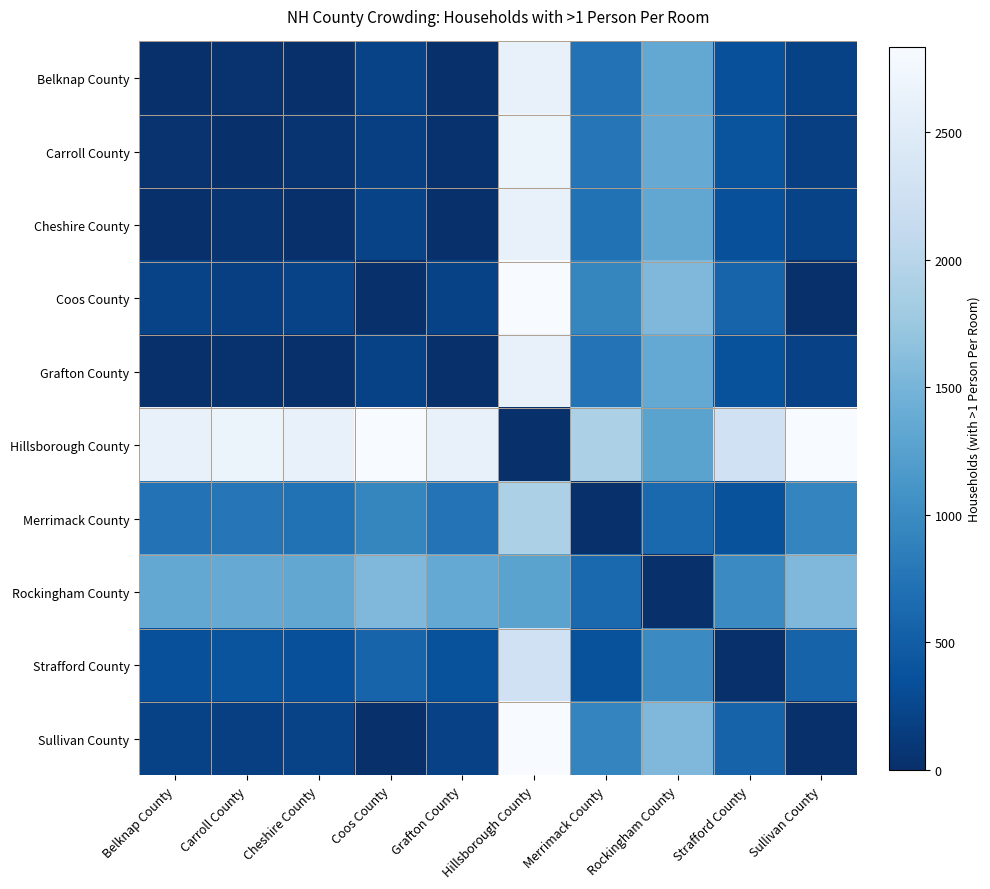

Reading right to left, transcribe all the data shown in this chart.

Belknap County: Sullivan County=209	Strafford County=354	Rockingham County=1344	Merrimack County=720	Hillsborough County=2619	Grafton County=14	Coos County=214	Cheshire County=7	Carroll County=38	Belknap County=0
Carroll County: Sullivan County=171	Strafford County=392	Rockingham County=1382	Merrimack County=758	Hillsborough County=2657	Grafton County=24	Coos County=176	Cheshire County=45	Carroll County=0	Belknap County=38
Cheshire County: Sullivan County=216	Strafford County=347	Rockingham County=1337	Merrimack County=713	Hillsborough County=2612	Grafton County=21	Coos County=221	Cheshire County=0	Carroll County=45	Belknap County=7
Coos County: Sullivan County=5	Strafford County=568	Rockingham County=1558	Merrimack County=934	Hillsborough County=2833	Grafton County=200	Coos County=0	Cheshire County=221	Carroll County=176	Belknap County=214
Grafton County: Sullivan County=195	Strafford County=368	Rockingham County=1358	Merrimack County=734	Hillsborough County=2633	Grafton County=0	Coos County=200	Cheshire County=21	Carroll County=24	Belknap County=14
Hillsborough County: Sullivan County=2828	Strafford County=2265	Rockingham County=1275	Merrimack County=1899	Hillsborough County=0	Grafton County=2633	Coos County=2833	Cheshire County=2612	Carroll County=2657	Belknap County=2619
Merrimack County: Sullivan County=929	Strafford County=366	Rockingham County=624	Merrimack County=0	Hillsborough County=1899	Grafton County=734	Coos County=934	Cheshire County=713	Carroll County=758	Belknap County=720
Rockingham County: Sullivan County=1553	Strafford County=990	Rockingham County=0	Merrimack County=624	Hillsborough County=1275	Grafton County=1358	Coos County=1558	Cheshire County=1337	Carroll County=1382	Belknap County=1344
Strafford County: Sullivan County=563	Strafford County=0	Rockingham County=990	Merrimack County=366	Hillsborough County=2265	Grafton County=368	Coos County=568	Cheshire County=347	Carroll County=392	Belknap County=354
Sullivan County: Sullivan County=0	Strafford County=563	Rockingham County=1553	Merrimack County=929	Hillsborough County=2828	Grafton County=195	Coos County=5	Cheshire County=216	Carroll County=171	Belknap County=209